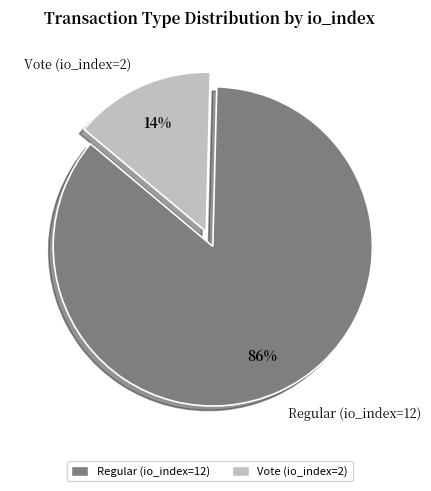

Do Vote (io_index=2) and Regular (io_index=12) together represent more than half of the pie?

Yes